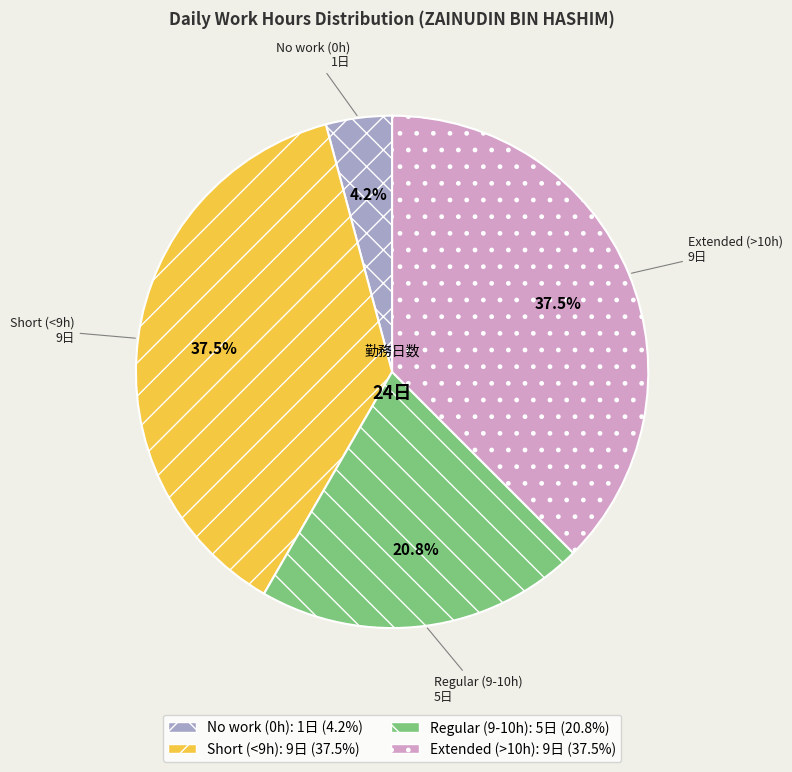

Which category has the smallest portion of the pie?

No work (0h)